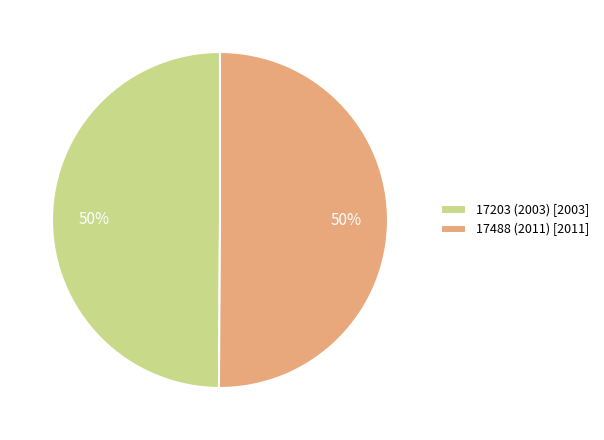

To the nearest percent, what is the combined percentage of 17488 (2011) [2011] and 17203 (2003) [2003]?

100%